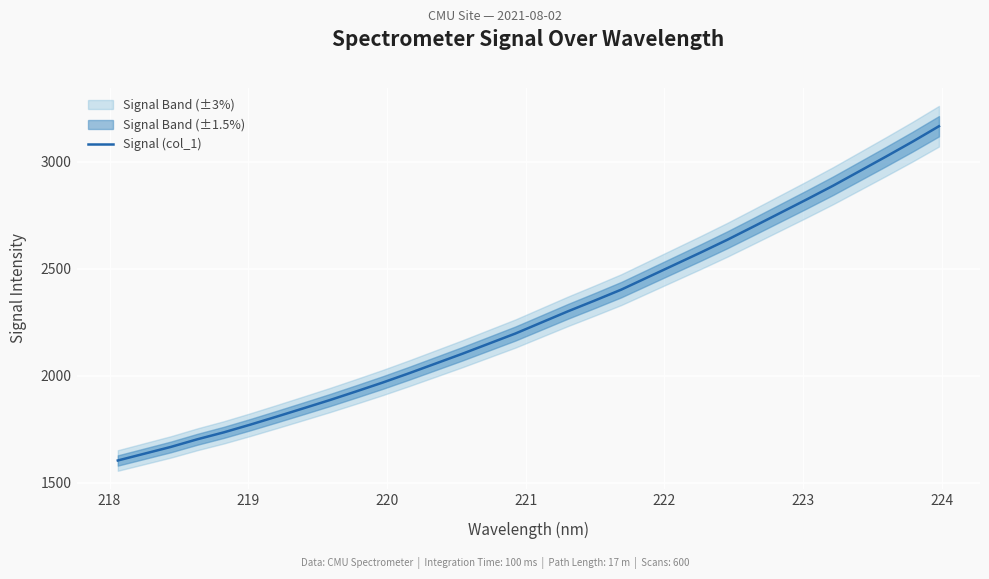

What is the minimum value for Signal (col_1)?

1603.2